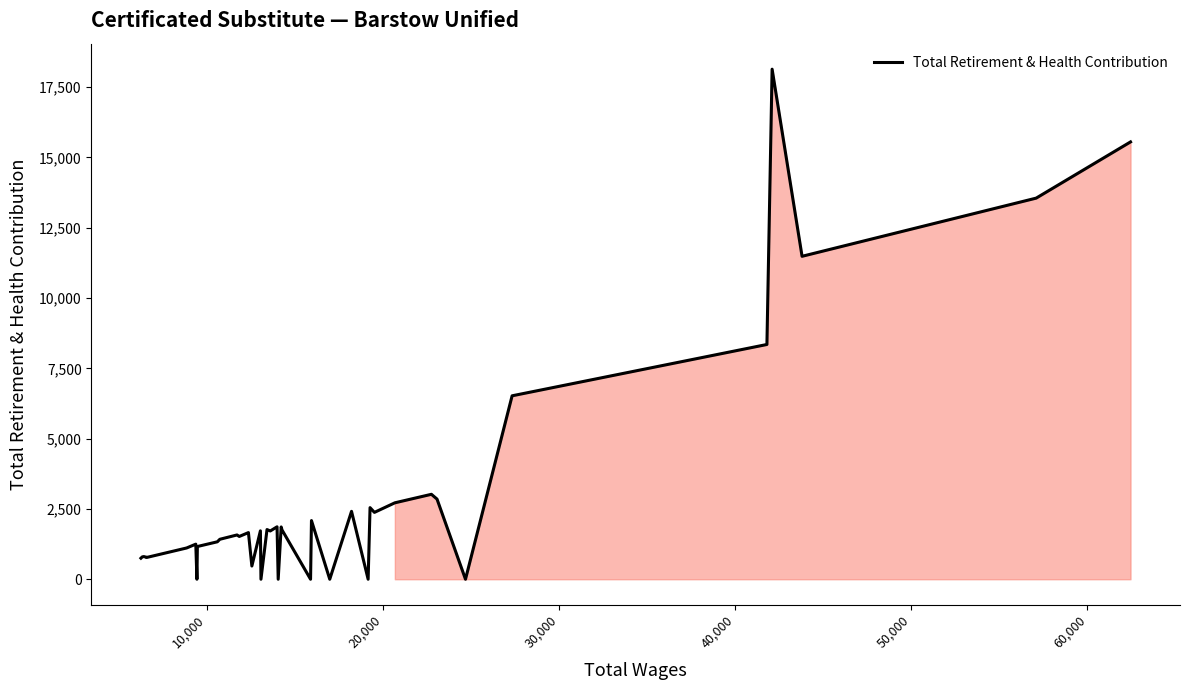

How many interior local peaks (higher than both neighbors) does the data have?

13